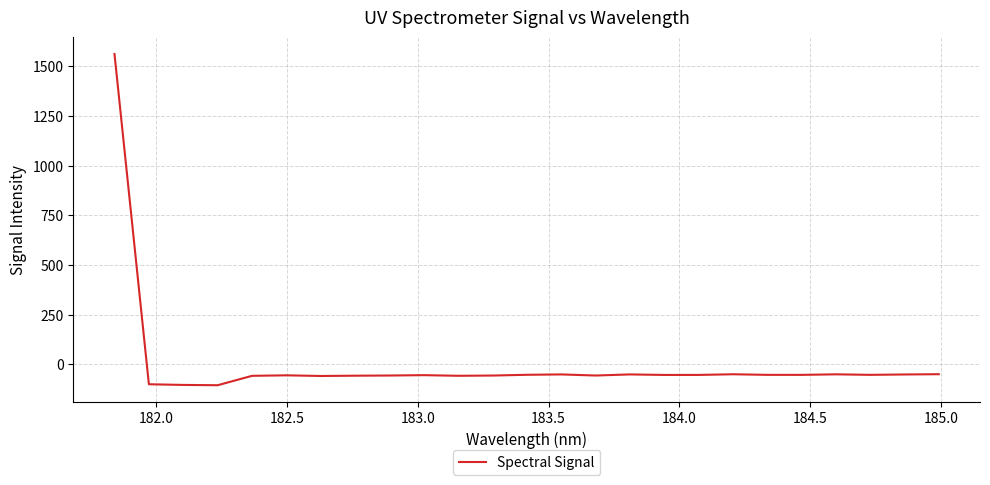

What is the greatest value displayed?

1562.6